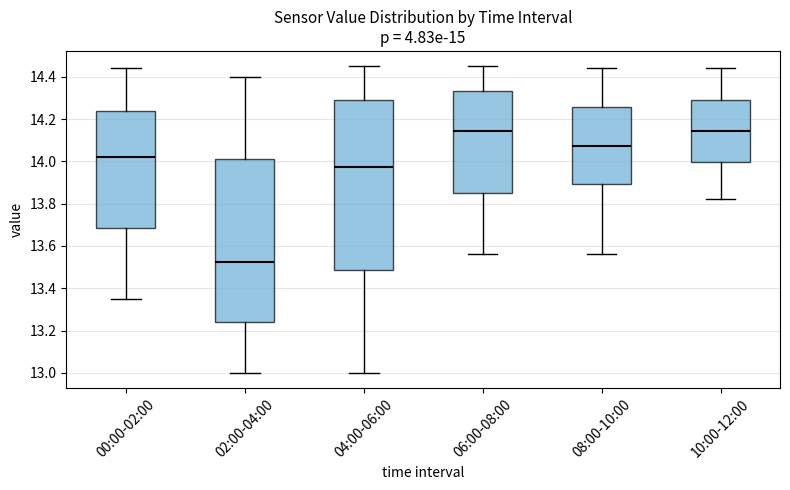

Where is the lower edge of the box for 08:00-10:00 on the y-axis? The values are not printed on the chart, so give them approximately, as read against the axis.

13.90